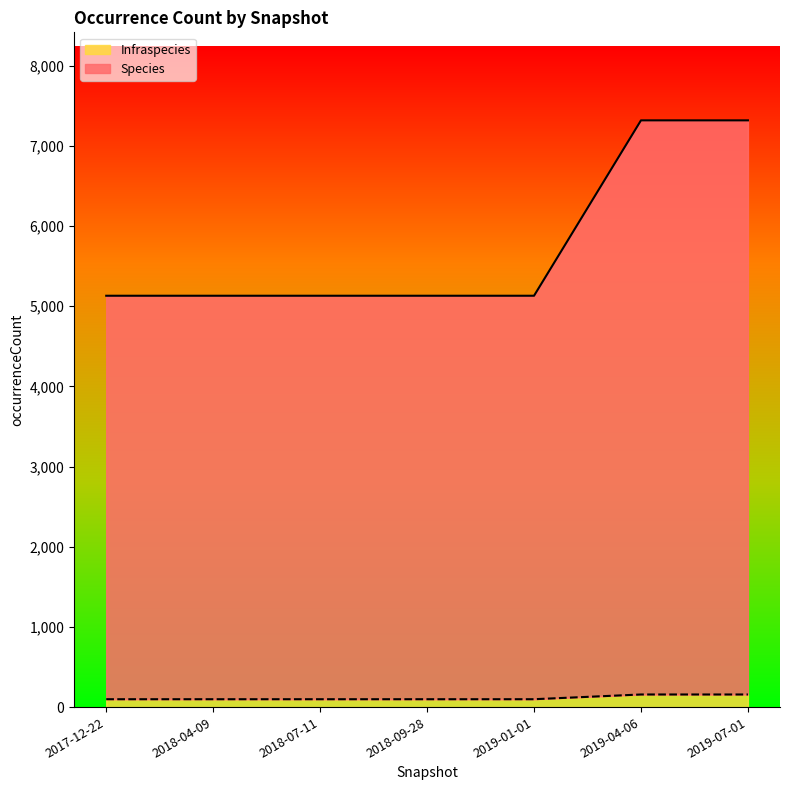

What is the total value across all series at 2018-09-28?

5130